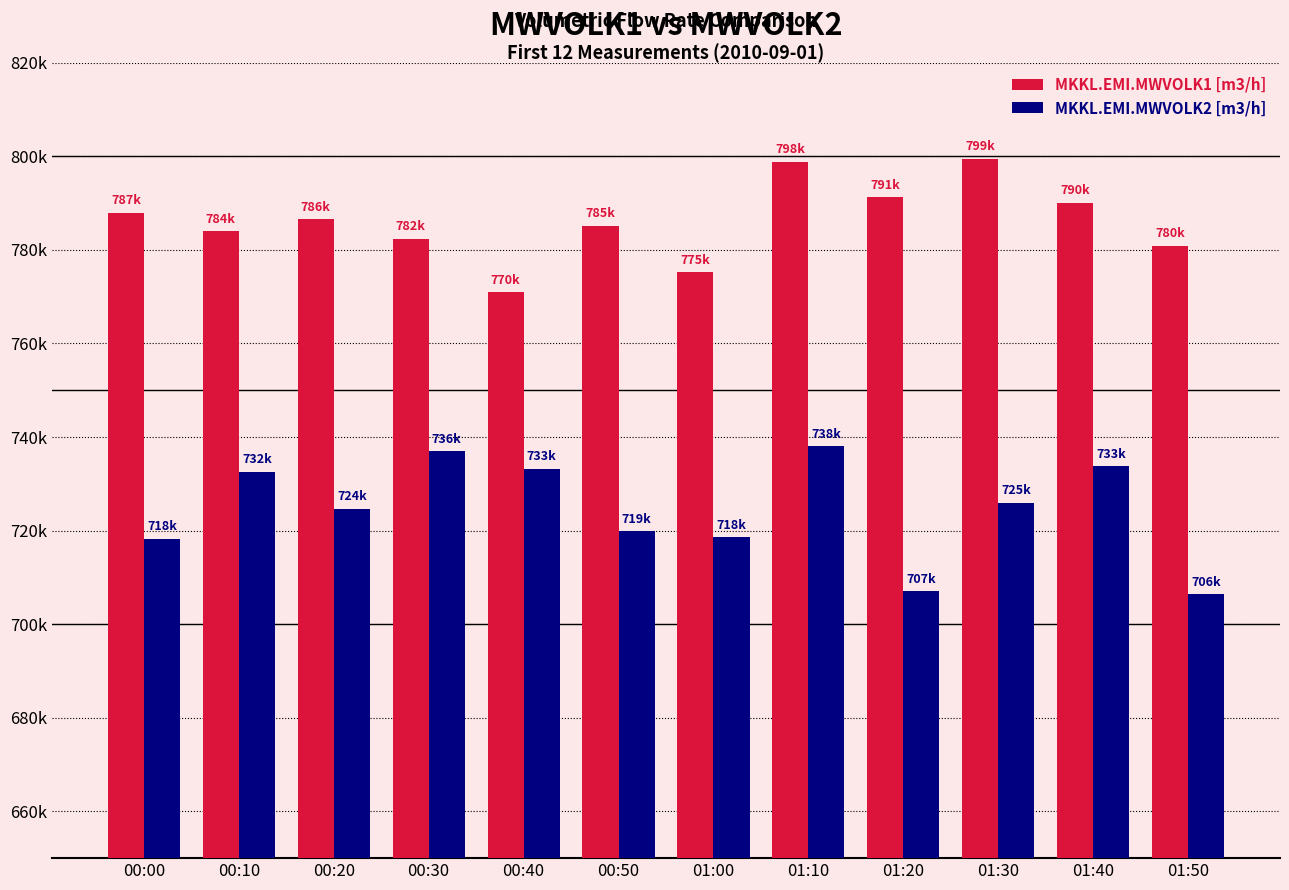

Is the value of MKKL.EMI.MWVOLK2 [m3/h] at 01:30 greater than the value of MKKL.EMI.MWVOLK1 [m3/h] at 00:20?

No